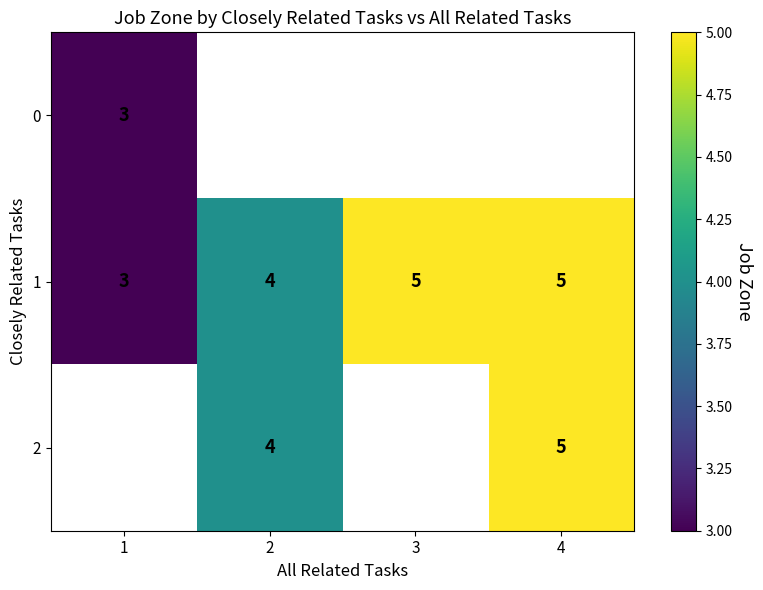

True or false: 1 has a value of 1 at 1.

False